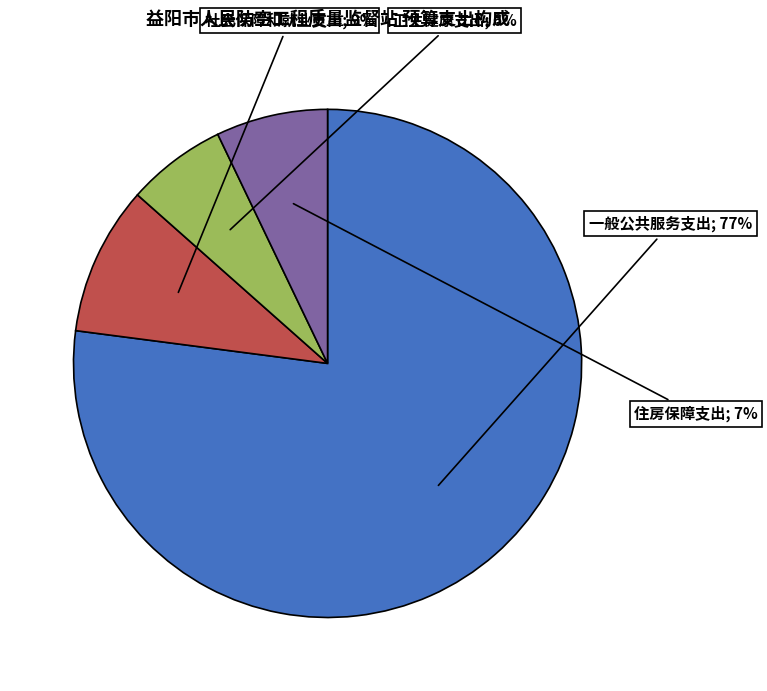

To the nearest percent, what is the average slice percentage?

25%